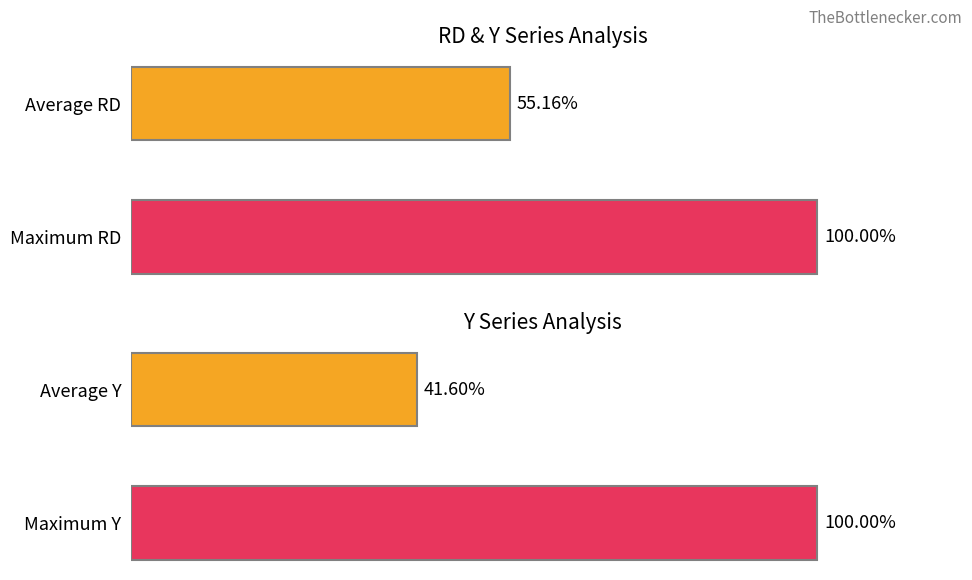

What is the difference between the highest and lowest values at 0?

13.6